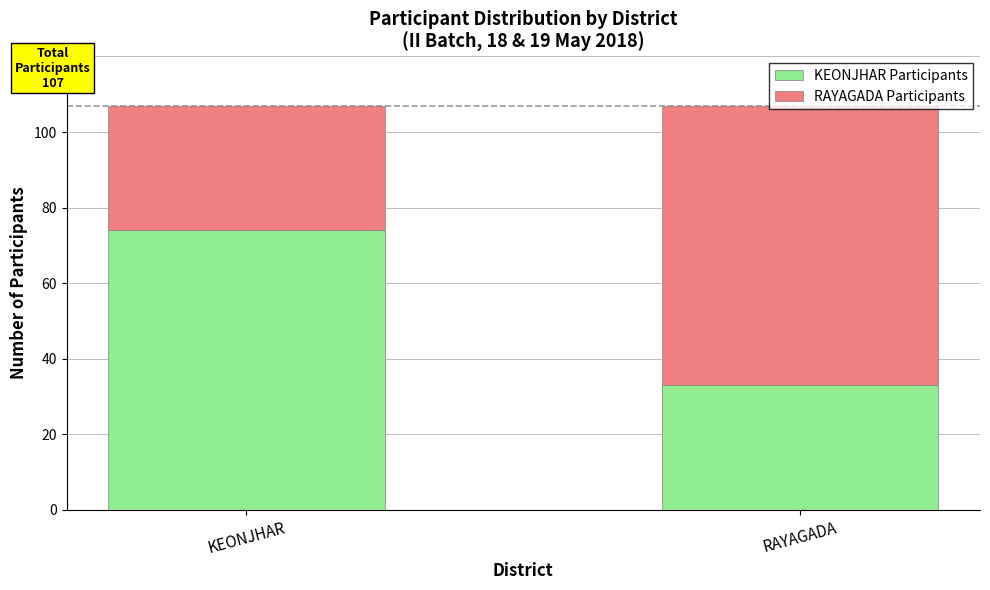

What is the lowest value of the KEONJHAR Participants series?

33